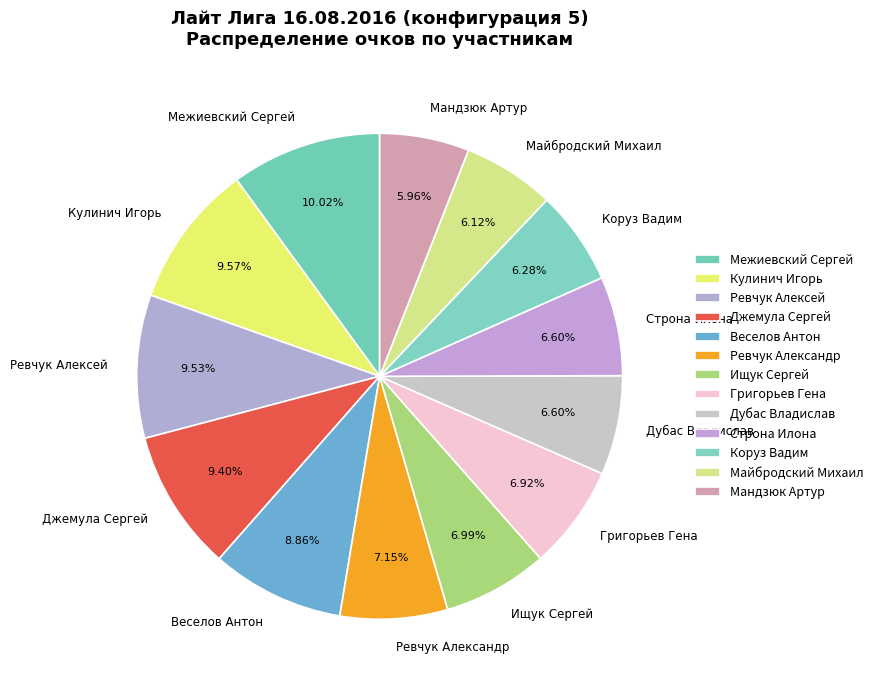

To the nearest percent, what is the difference between the Коруз Вадим and Ревчук Алексей slice percentages?

3%